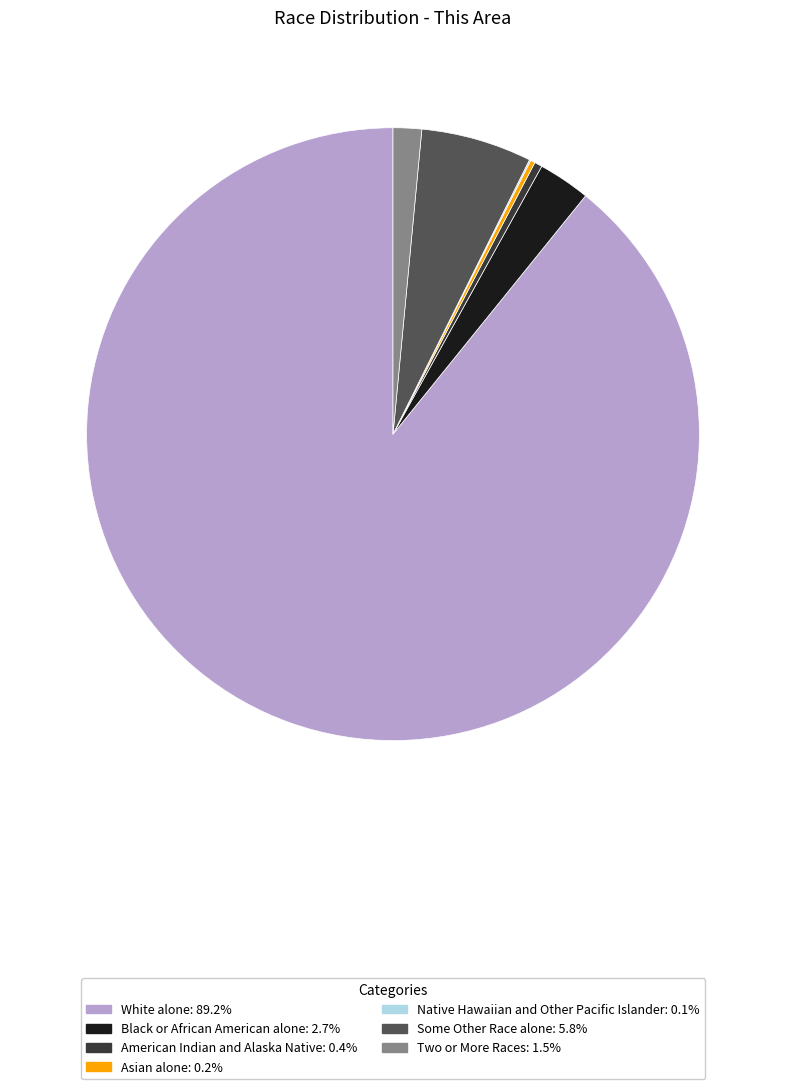

Is there any slice that represents more than half of the pie?

Yes